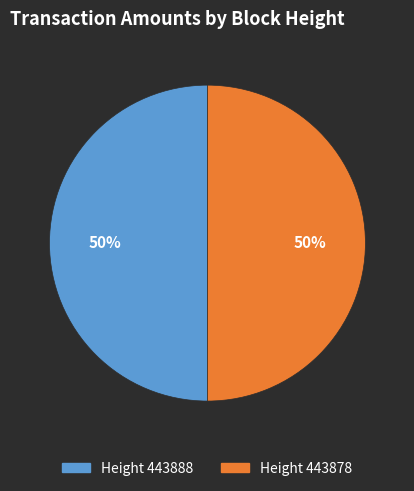

What is the ratio of the value at Height 443888 to the value at Height 443878?

1.0